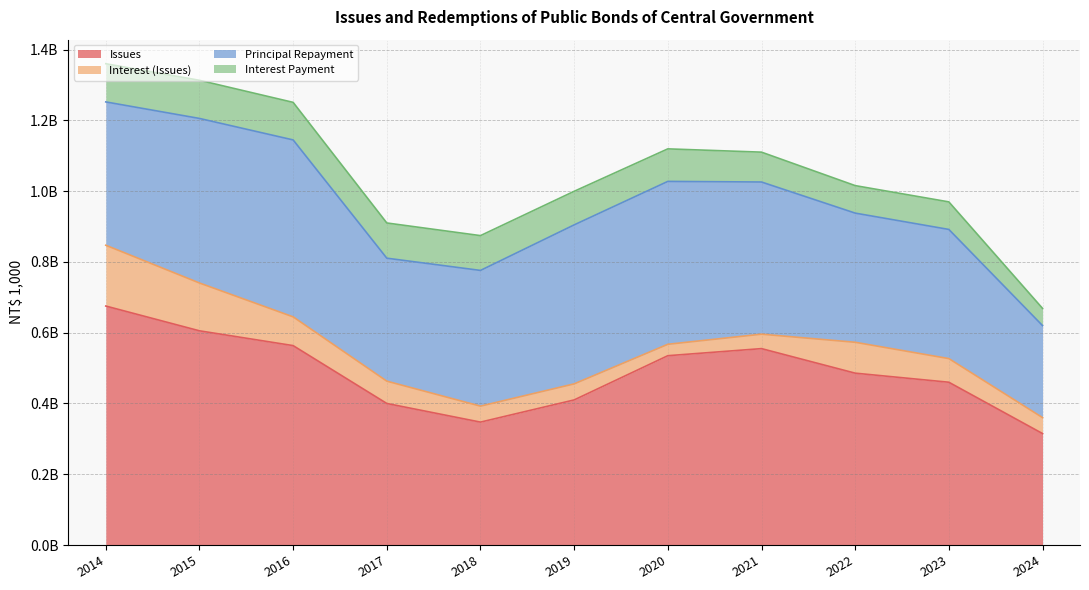

What is the maximum value for Interest (Issues)?

171809598